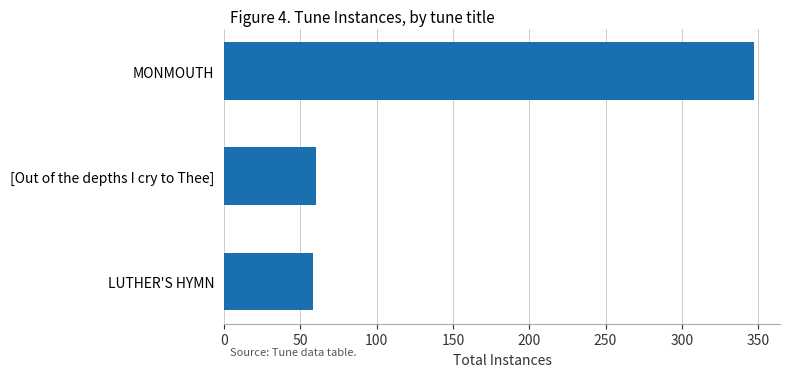

What is the greatest value displayed?

347